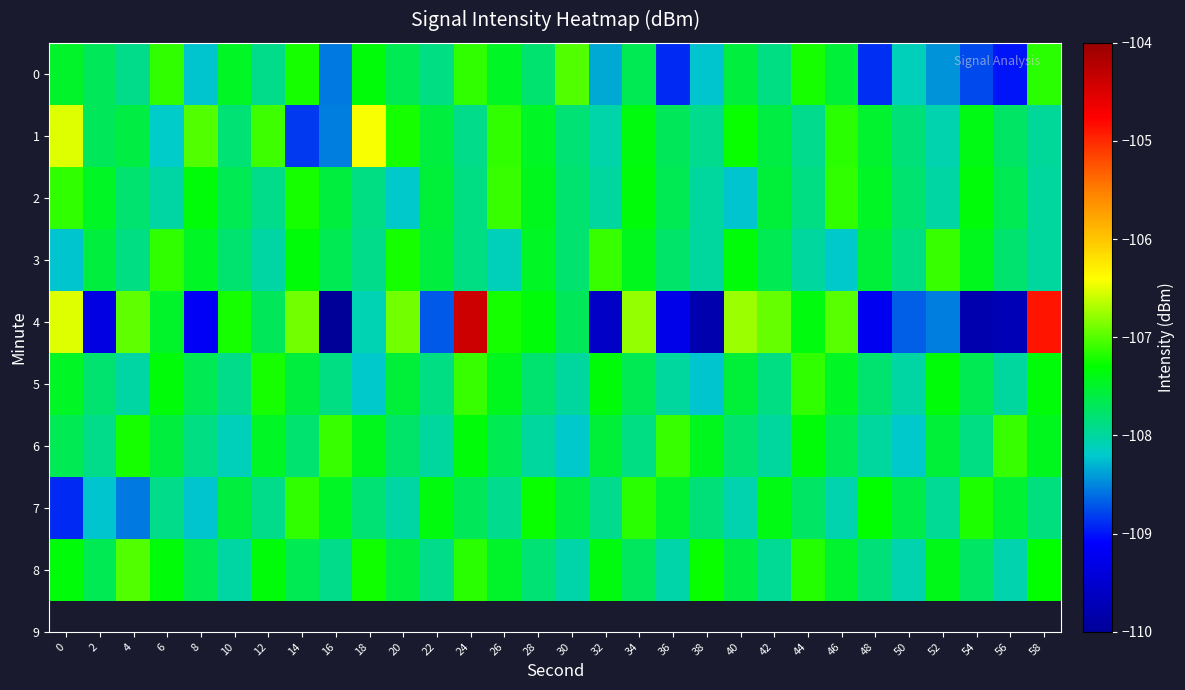

At which category is the sum across all series the highest?

24